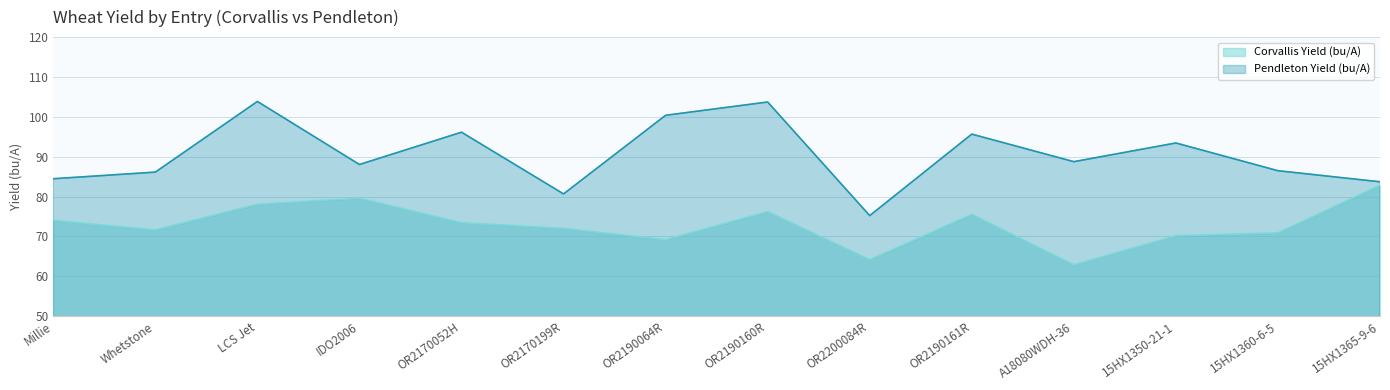

Where does the Corvallis Yield (bu/A) series first go above 73?

Millie